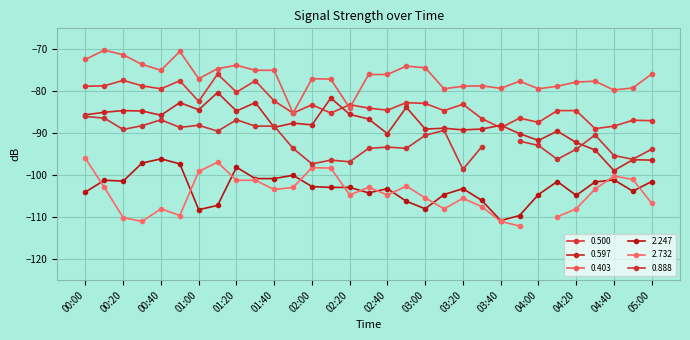

In 0.403, how many points are lower than both neighbors (excluding endpoints)?

8